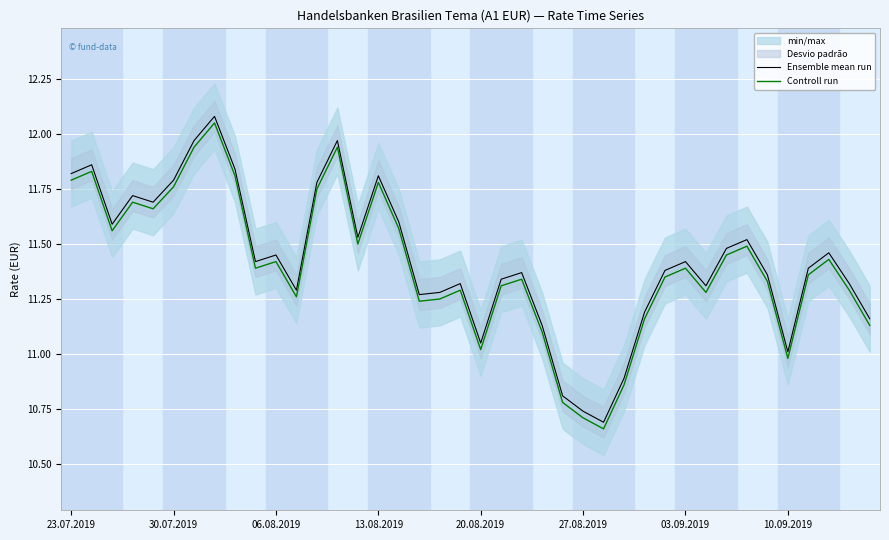

What is the value of the Controll run point at the 28th from the left?

10.9